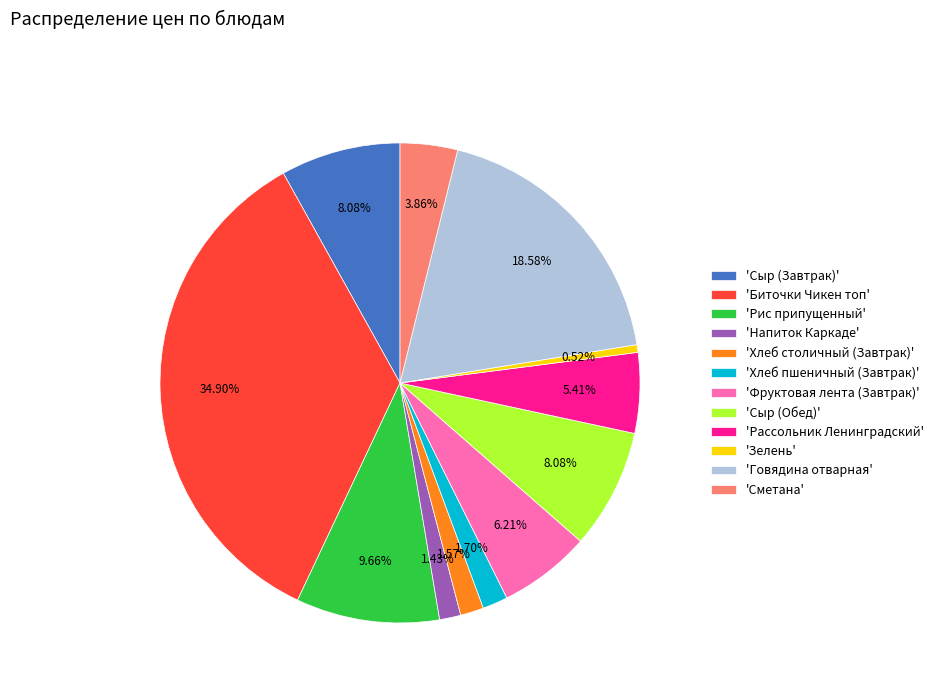

Approximately how many times larger is the value at 'Сметана' compared to 'Хлеб пшеничный (Завтрак)'?

2.3